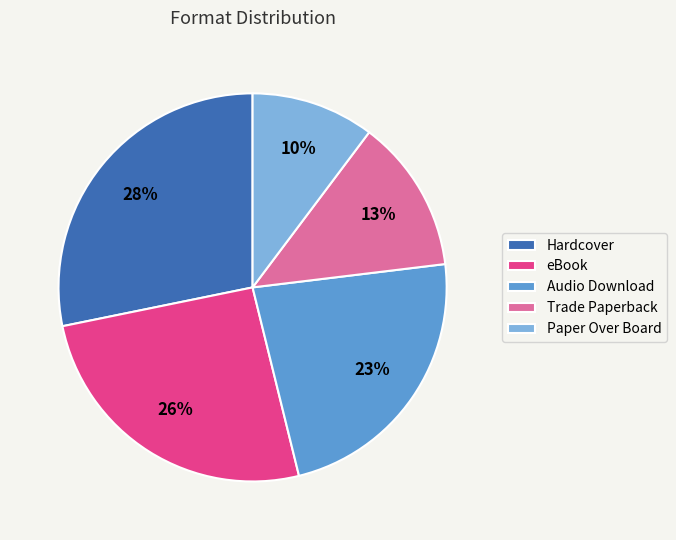

To the nearest percent, what is the combined percentage of Audio Download and Trade Paperback?

36%